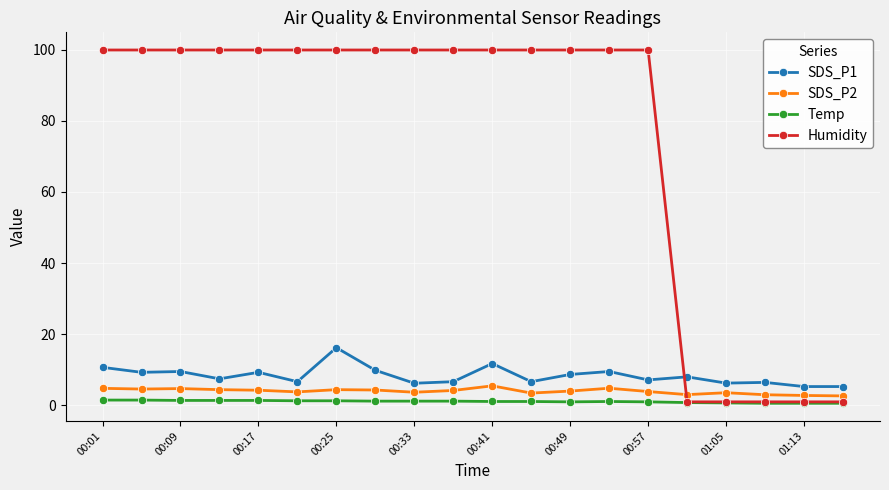

What is the highest value of the SDS_P1 series?

16.2